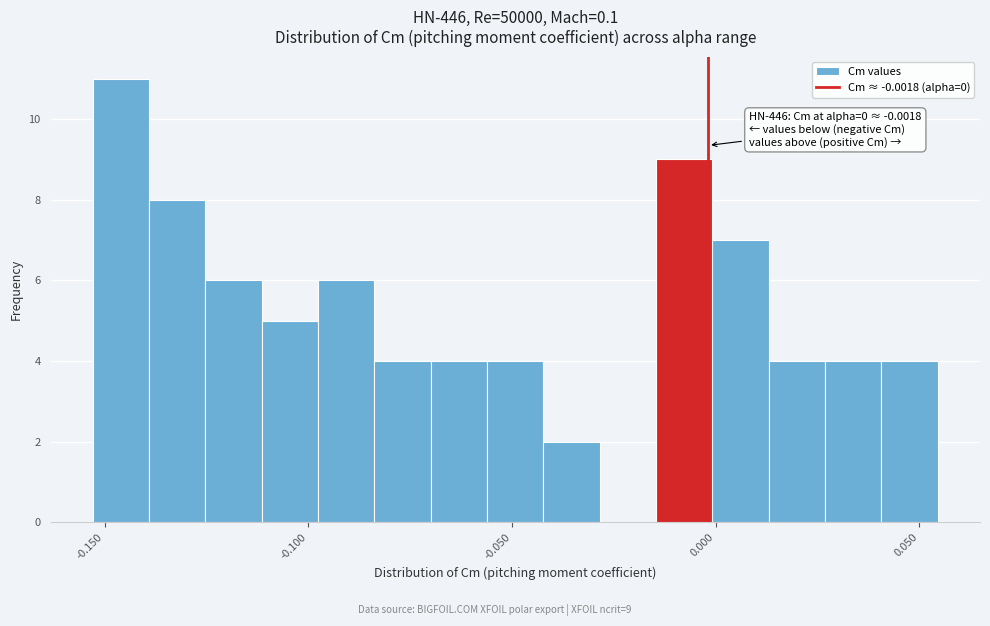

Read against the x-axis, roughly where is the centre of the tallest bar?

-0.145